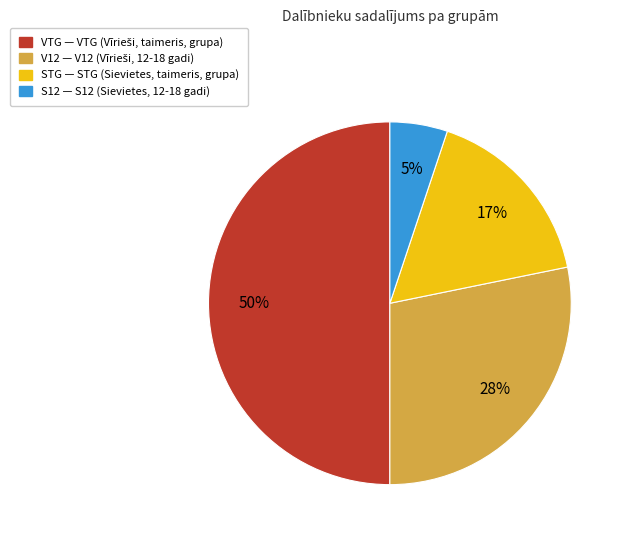

To the nearest percent, what portion does STG represent?

17%